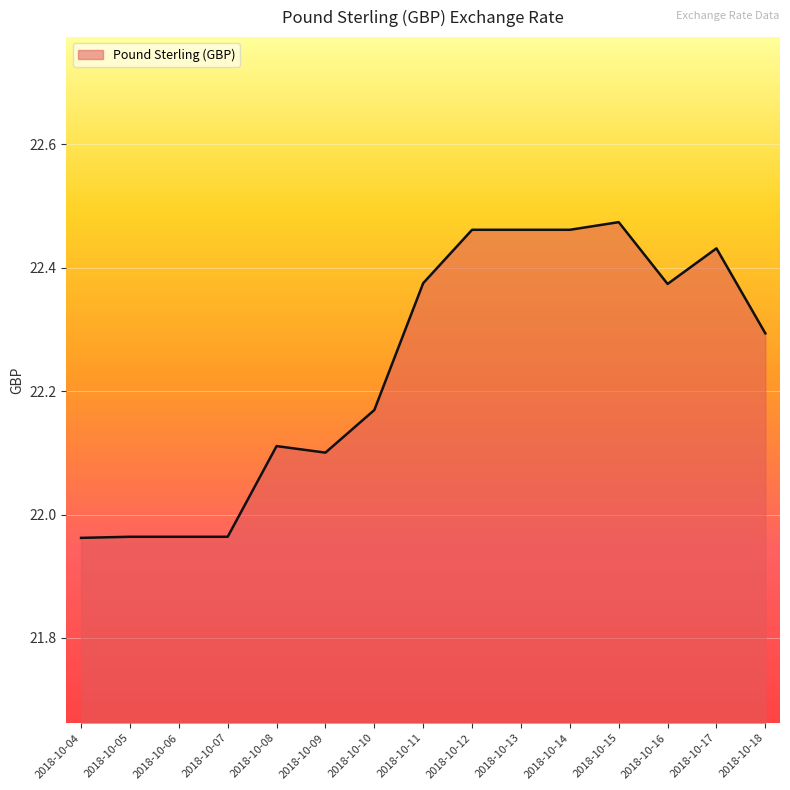

Where does the data first go above 22?

2018-10-08